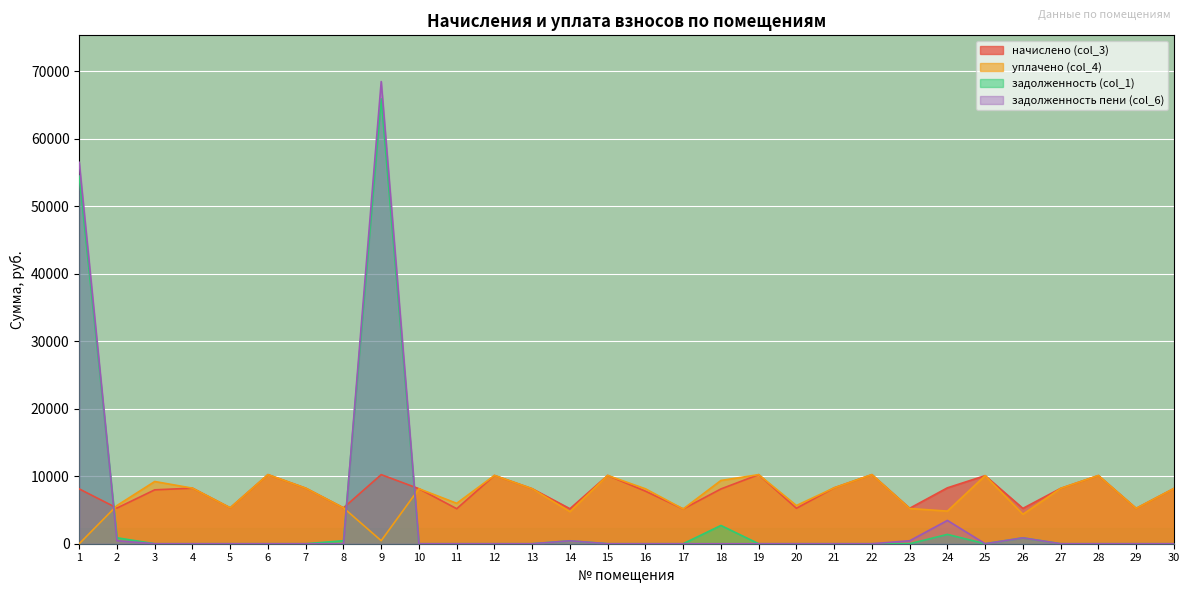

Does the chart display data point markers on the line(s)?

No